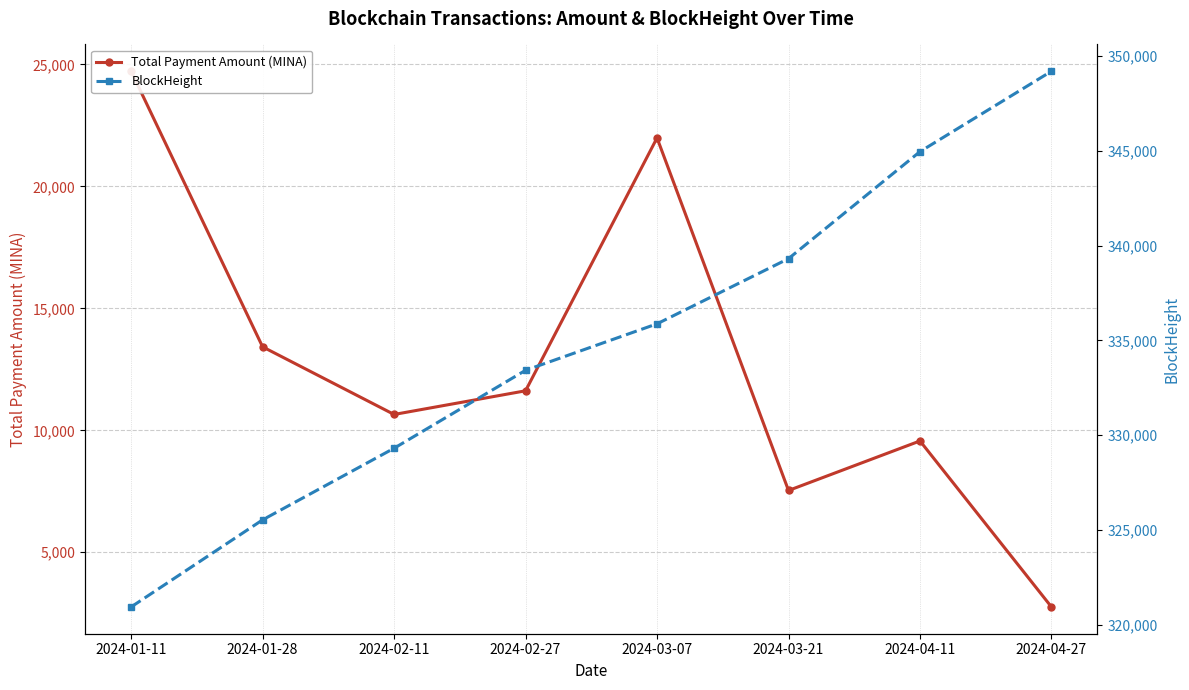

Is it true that BlockHeight equals 501888.5 at 2024-02-27?

False